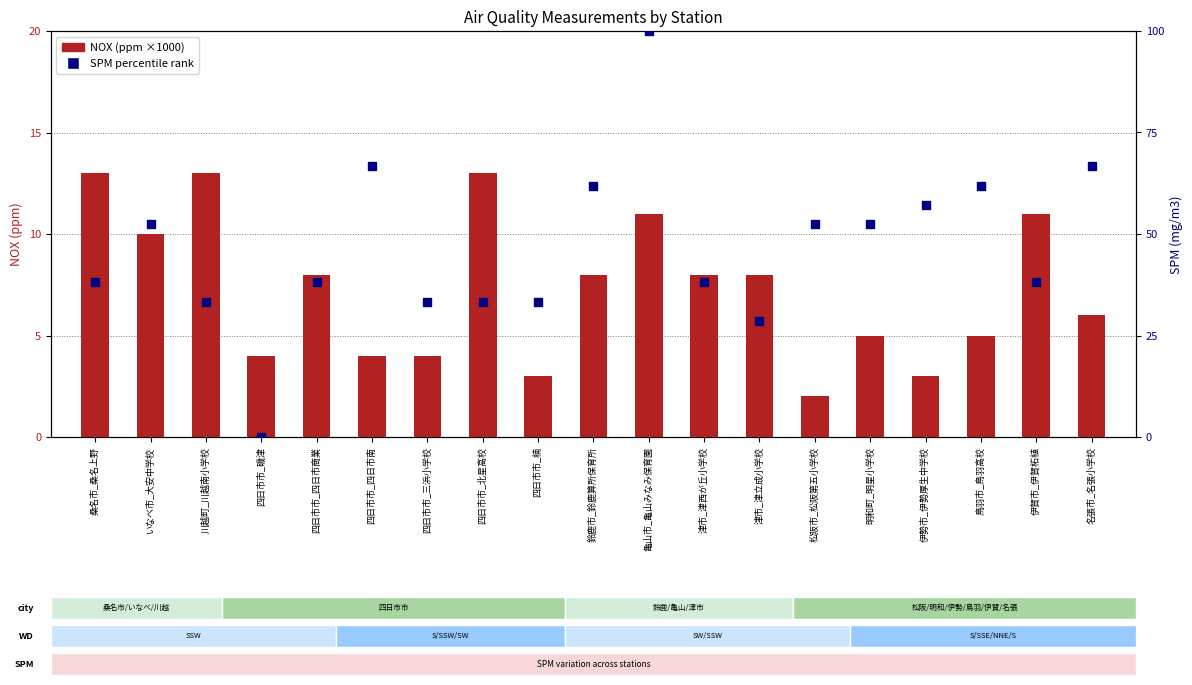

What is the total value across all series at 川越町_川越南小学校?

46.3